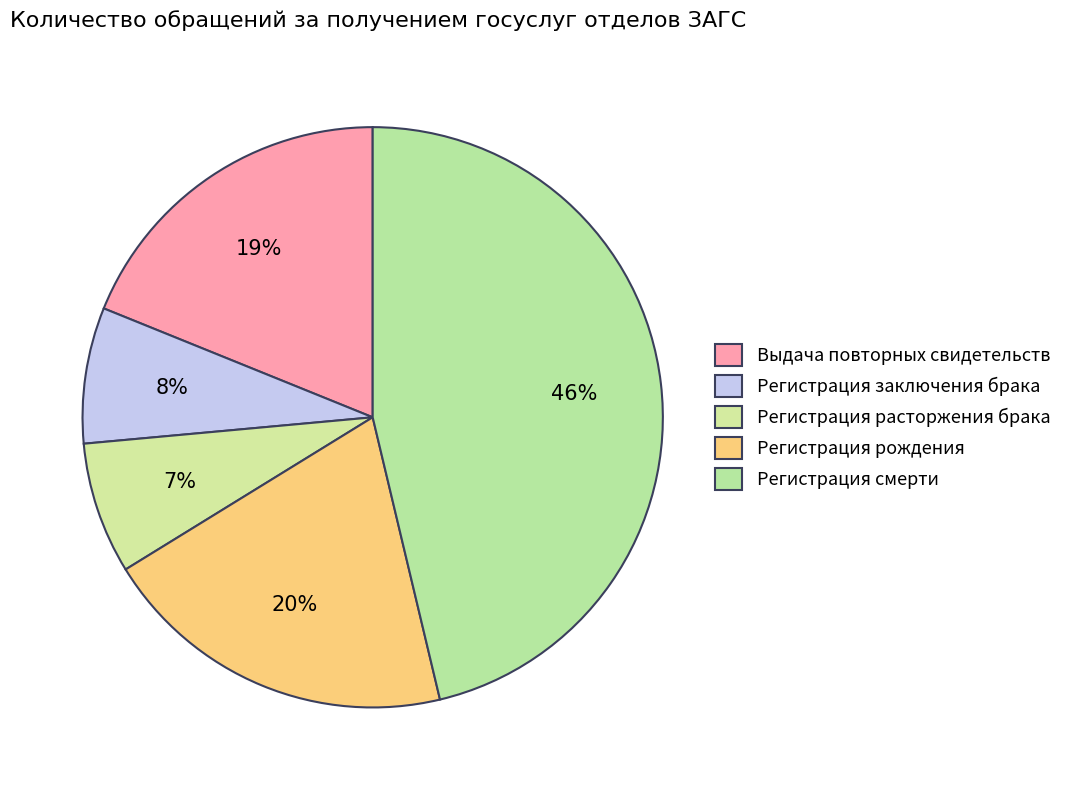

Rank the categories by value from highest to lowest.

Регистрация смерти, Регистрация рождения, Выдача повторных свидетельств, Регистрация заключения брака, Регистрация расторжения брака